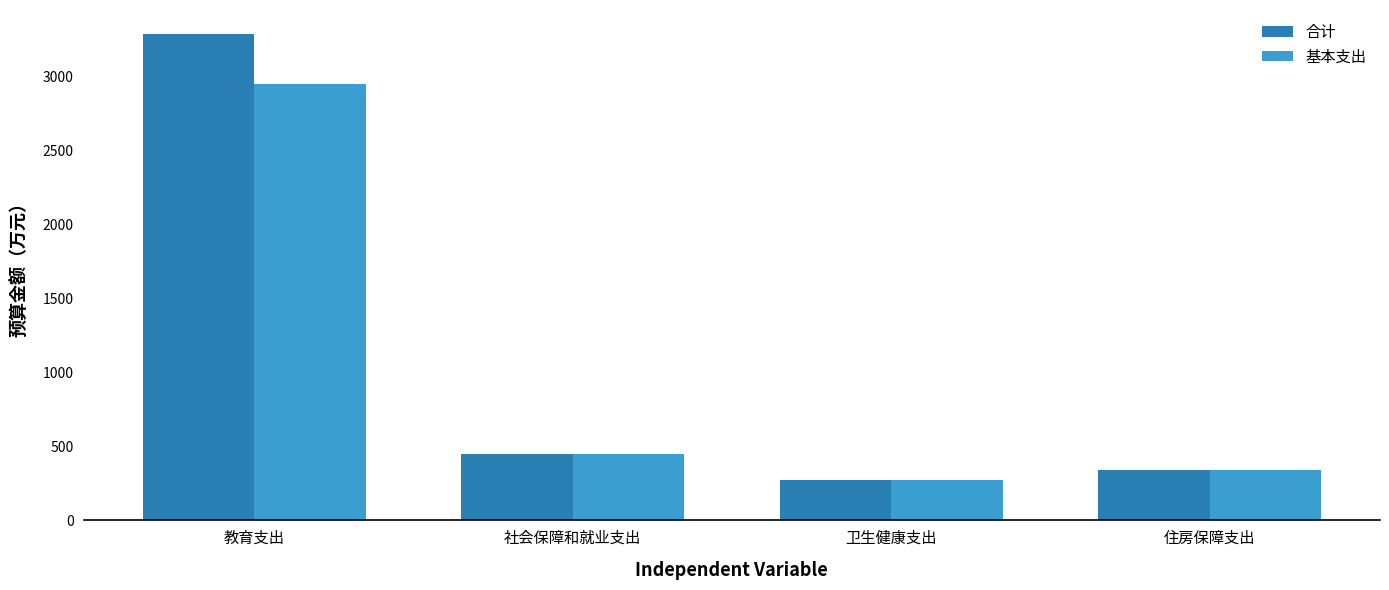

The 基本支出 series shows 210.3 at 住房保障支出. True or false?

False